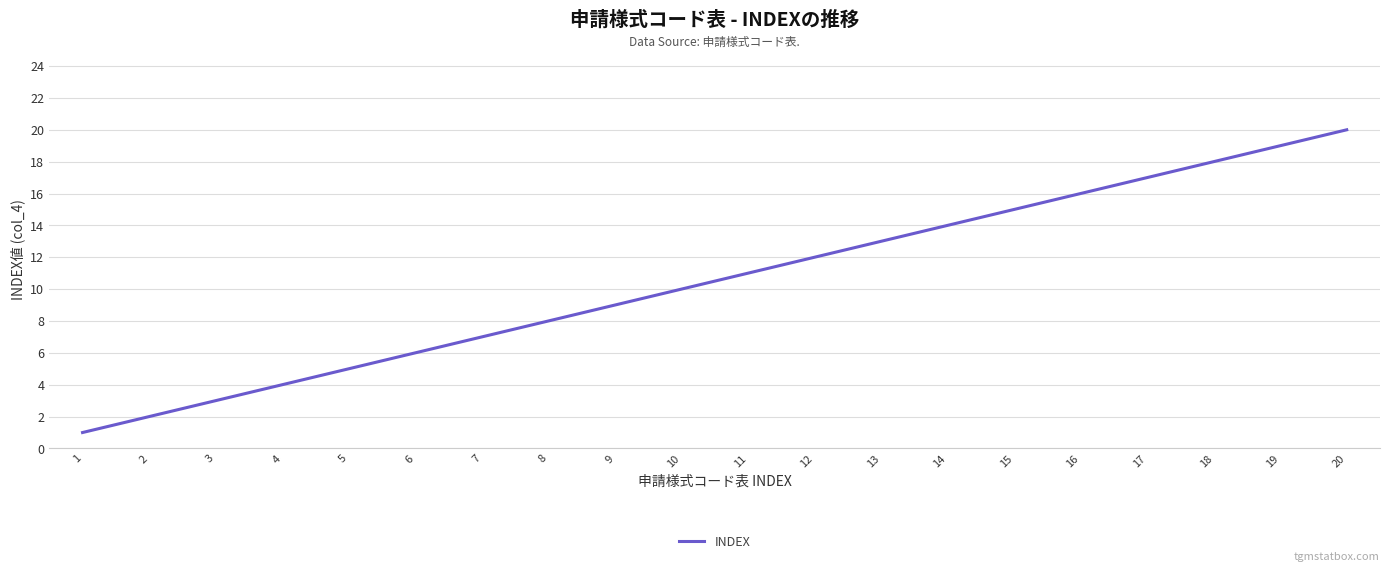

Between 13 and 11, which is larger?

13